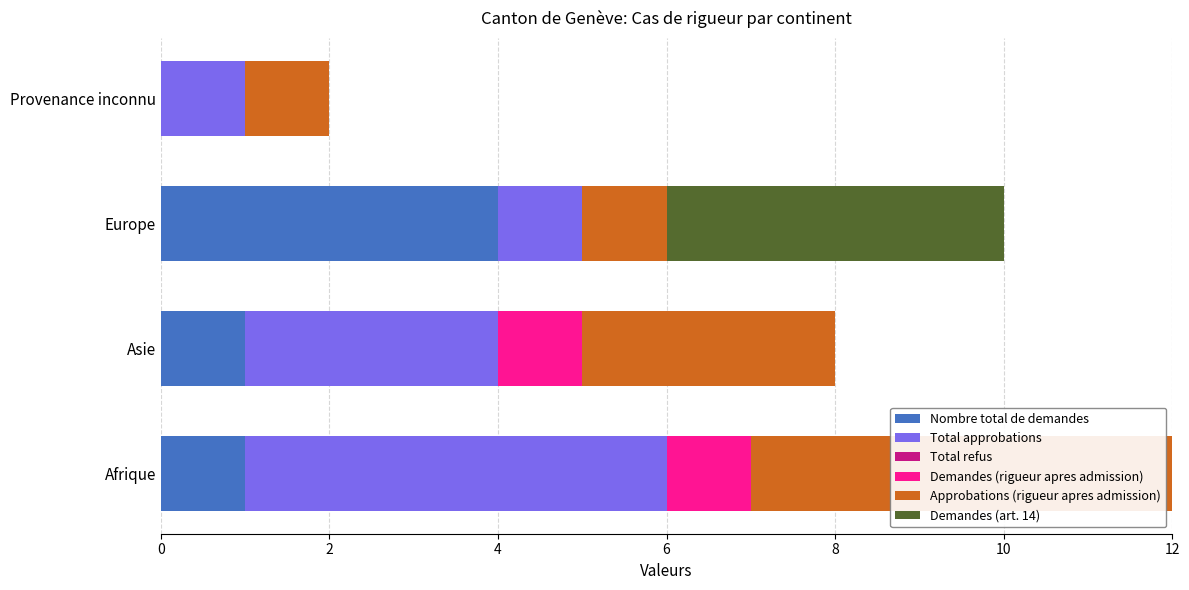

Which category has the highest value in the Nombre total de demandes series?

Europe